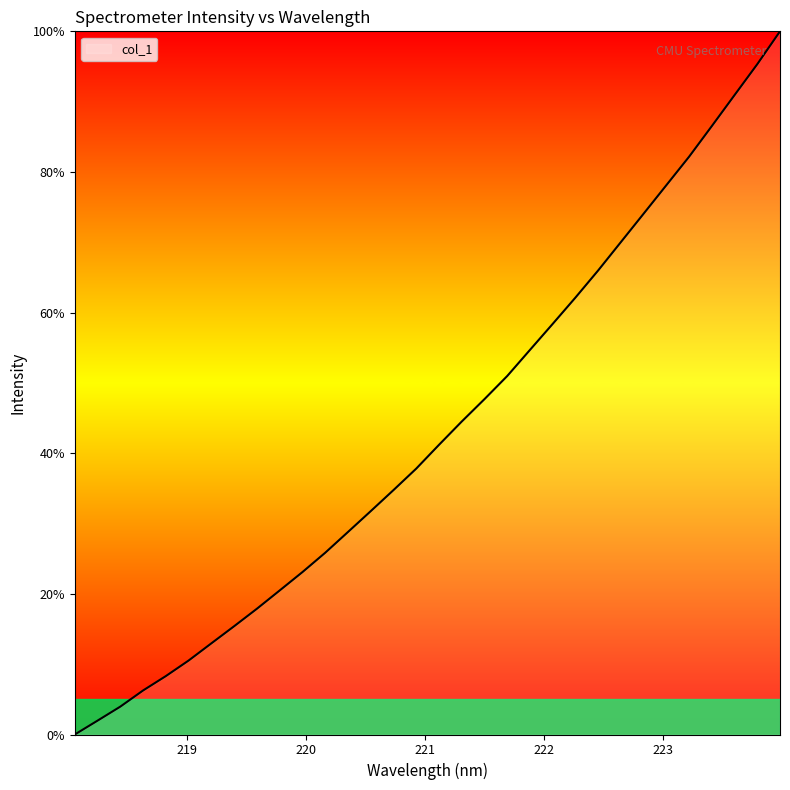

What is the greatest value displayed?

100.0